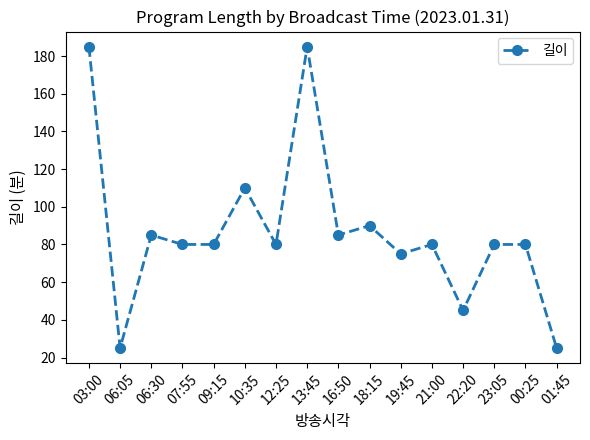

At which category does the data reach its first local valley?

06:05